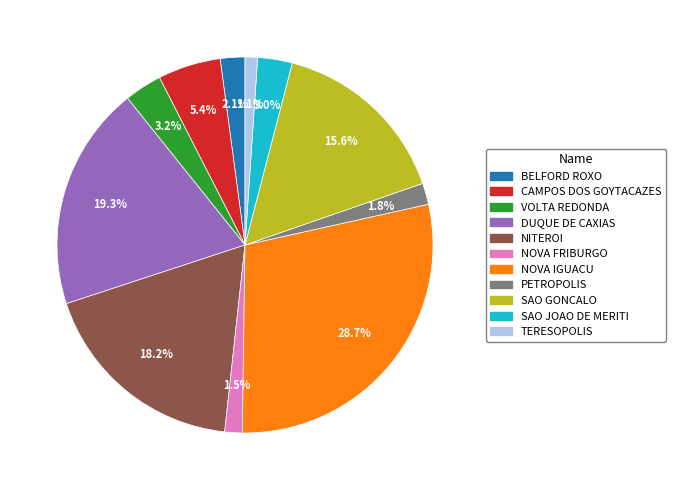

Which slice is the largest?

NOVA IGUACU